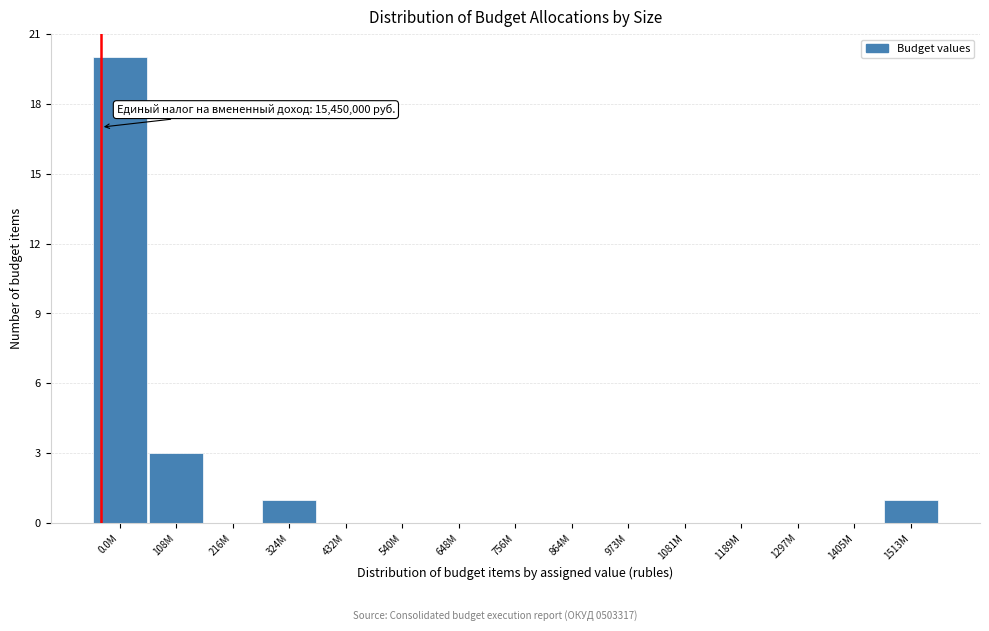

Reading left to right, transcribe all the data shown in this chart.

0.0M=20	108M=3	216M=0	324M=1	432M=0	540M=0	648M=0	756M=0	864M=0	973M=0	1081M=0	1189M=0	1297M=0	1405M=0	1513M=1